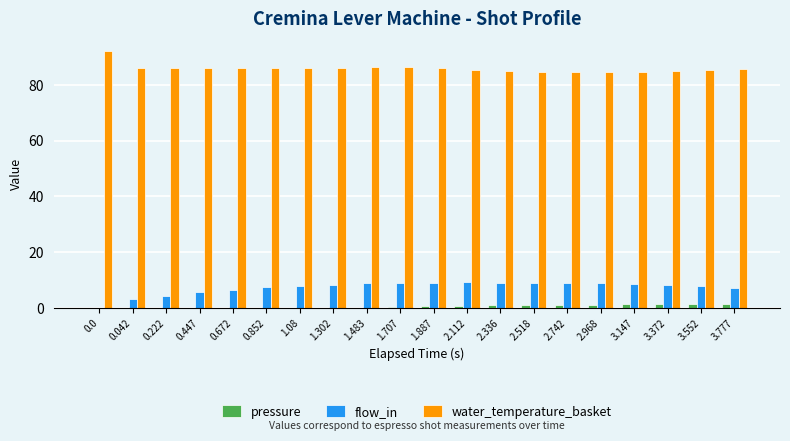

The pressure series shows 0.7 at 2.112. True or false?

True